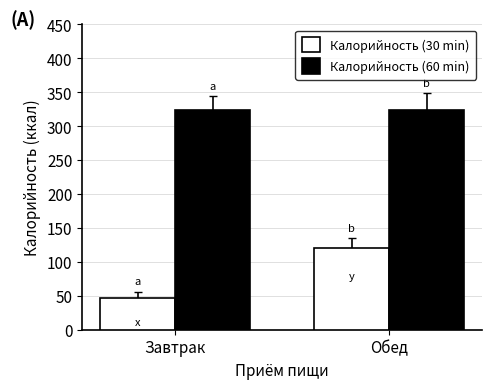

What is the difference between the Калорийность (30 min) values at Обед and Завтрак?

73.7